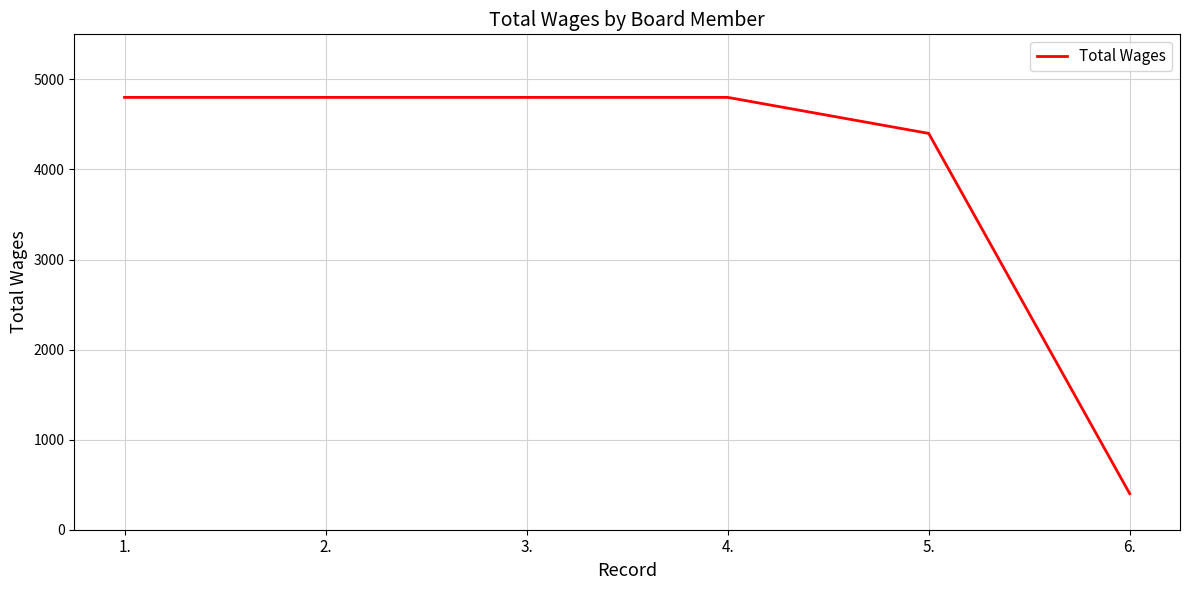

What is the minimum value shown in the chart?

400